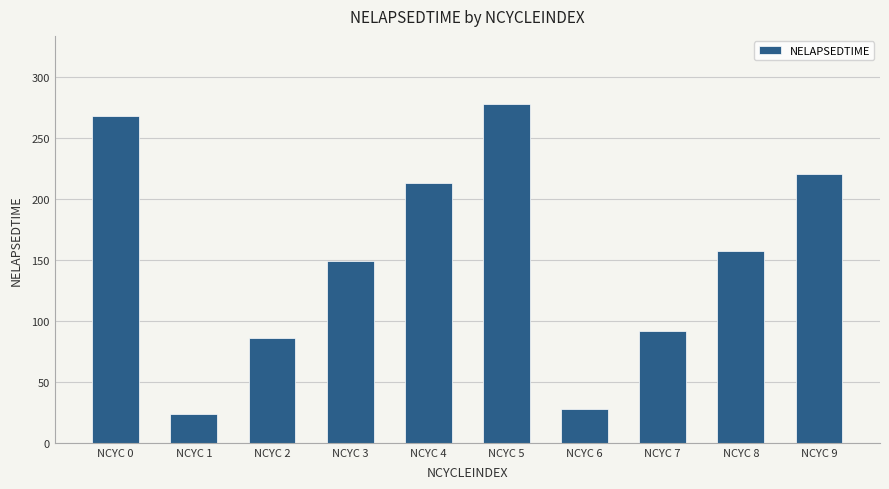

What is the smallest value displayed?

24